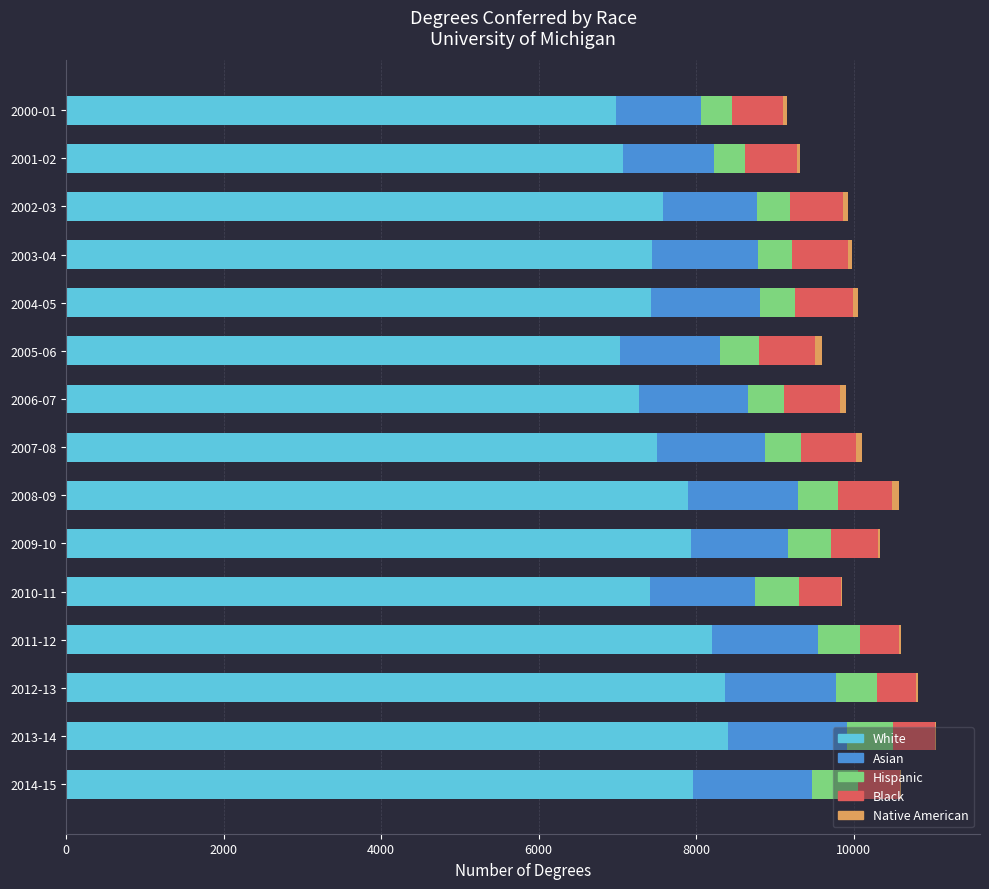

What is the maximum value for White?

8402